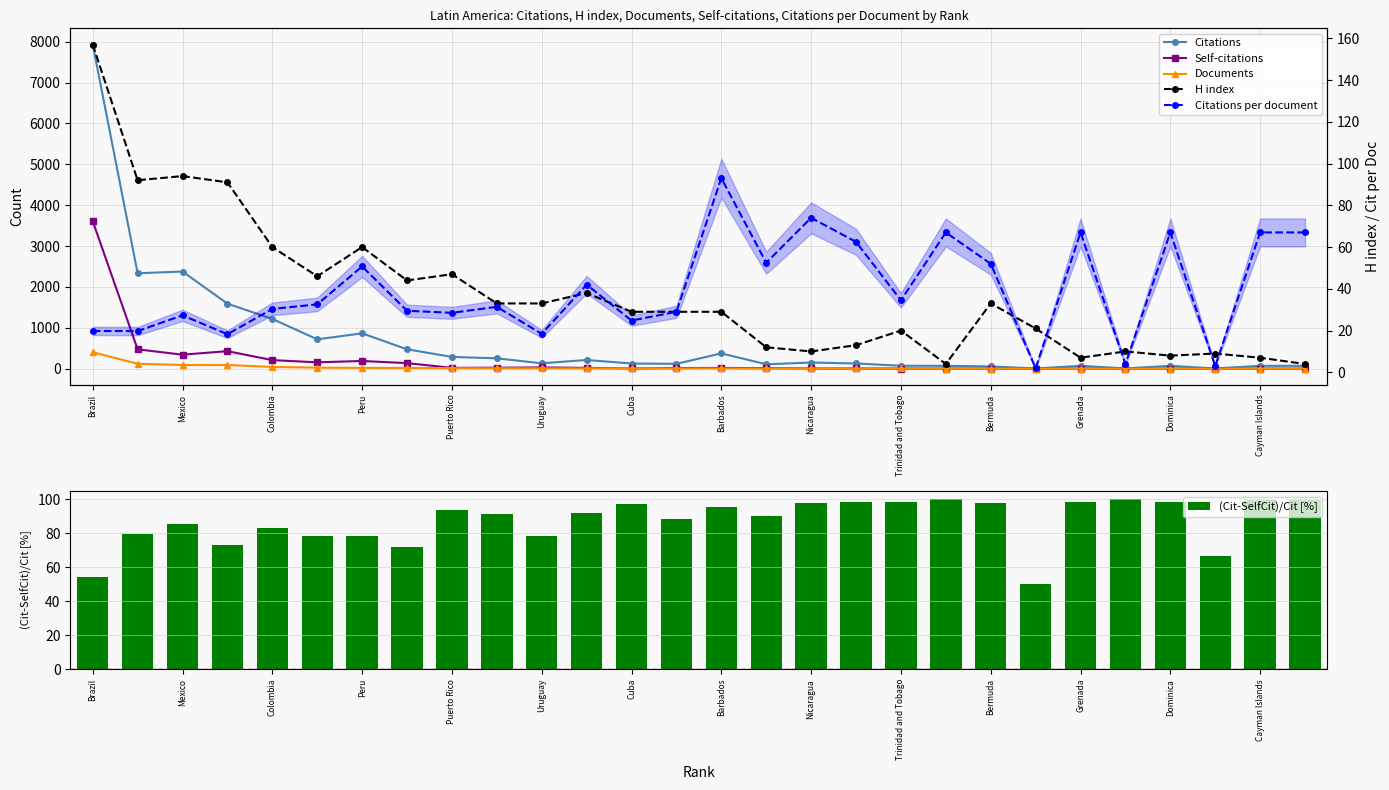

What is the difference between the maximum and minimum values in the Citations per document series?

91.0